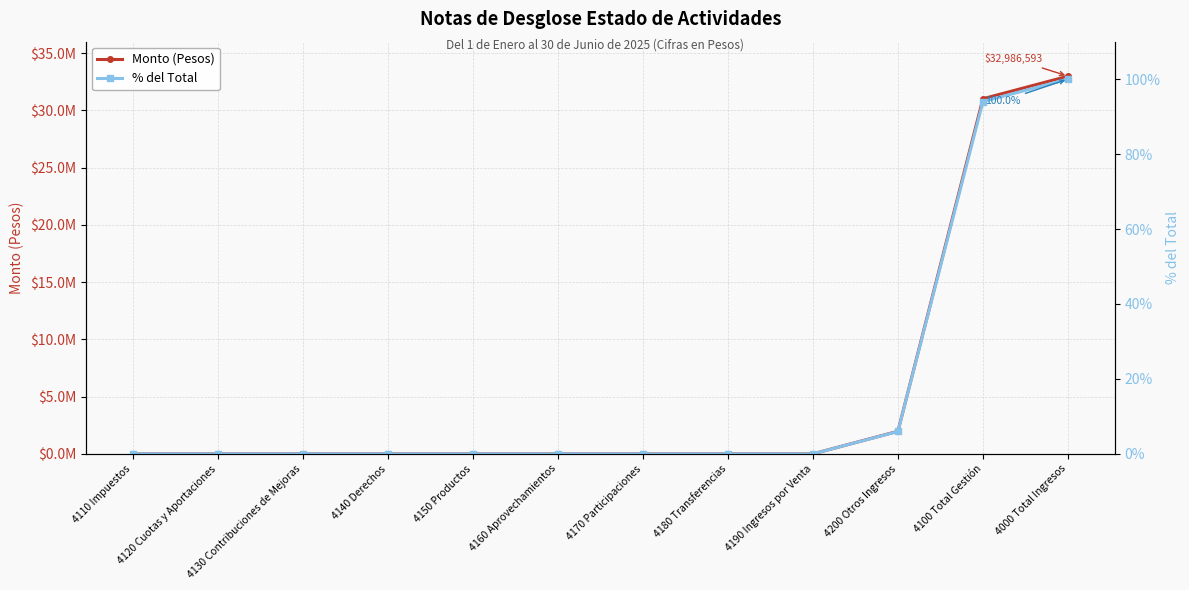

What is the sum of all % del Total values?

200.0